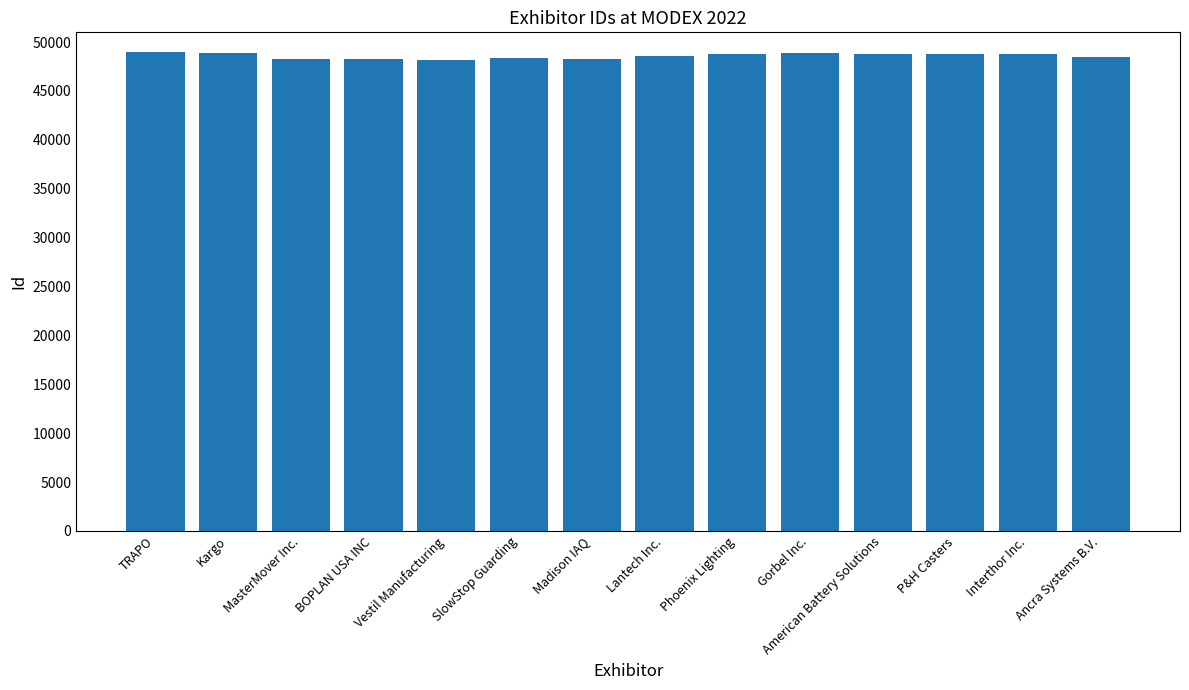

What is the value of the 13th bar from the left?

48766